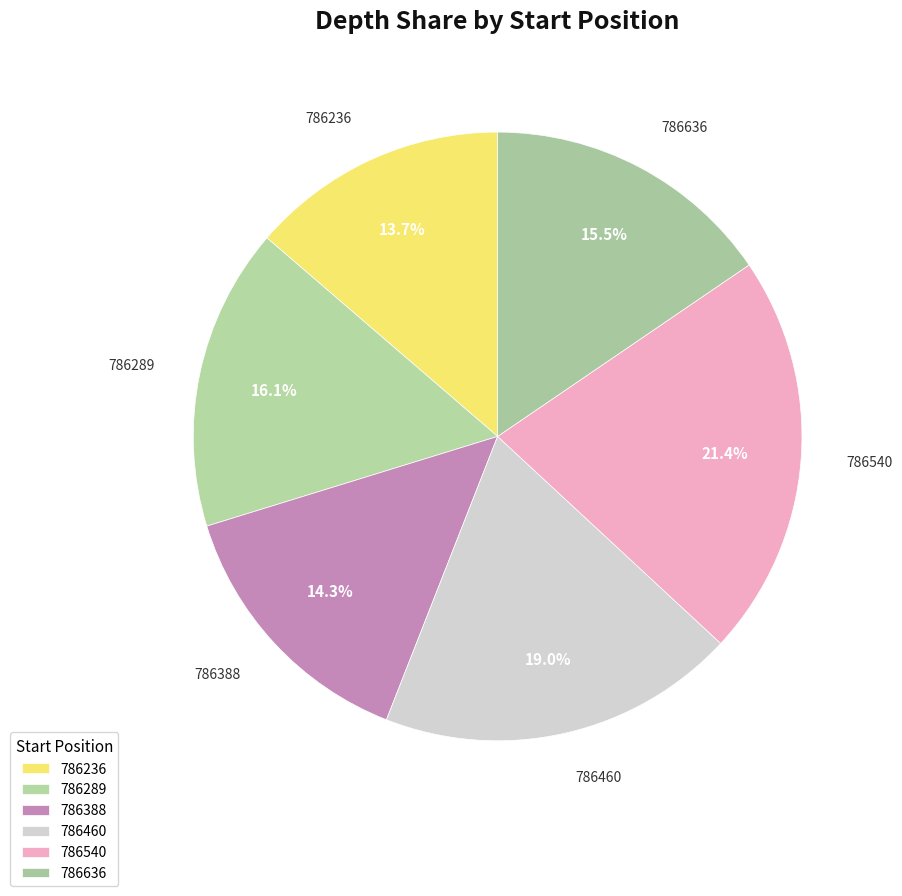

Combined, do 786636 and 786388 account for over 50%?

No